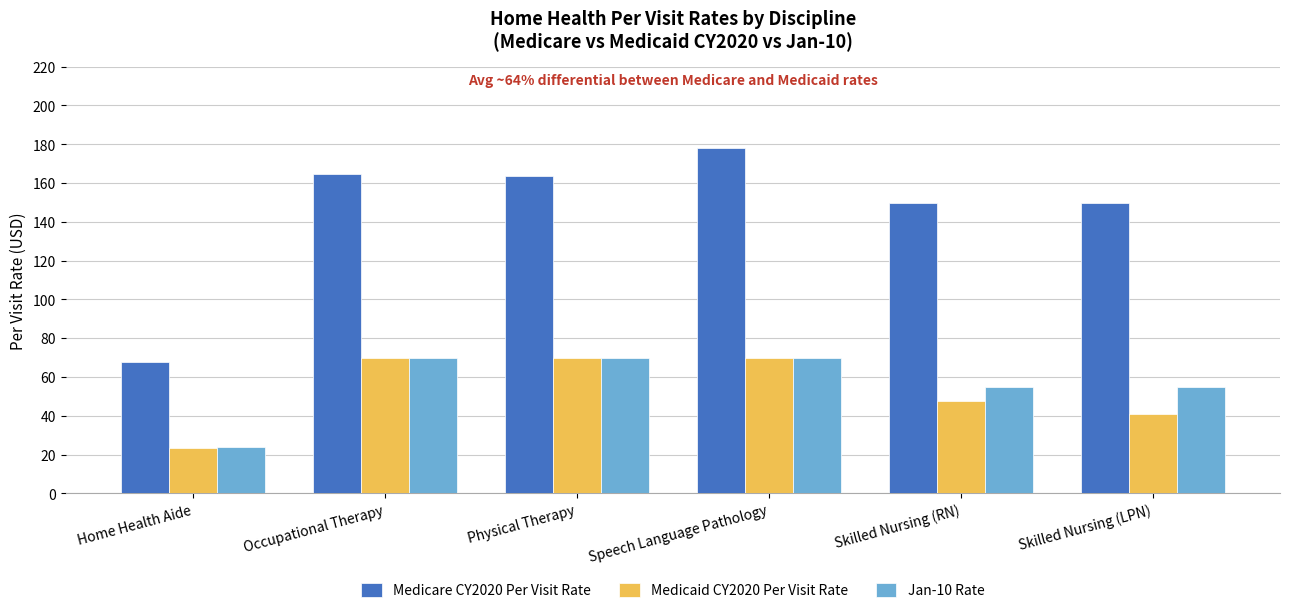

The Medicaid CY2020 Per Visit Rate series shows 40.6 at Skilled Nursing (LPN). True or false?

True